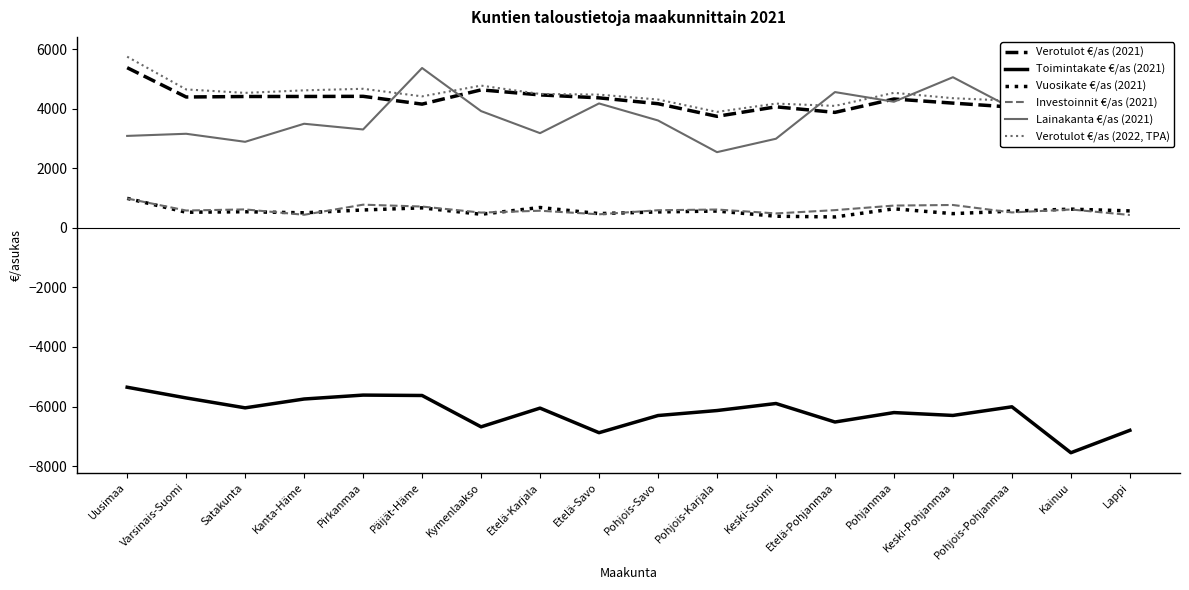

What value does the Vuosikate €/as (2021) series have at Kanta-Häme?

506.1